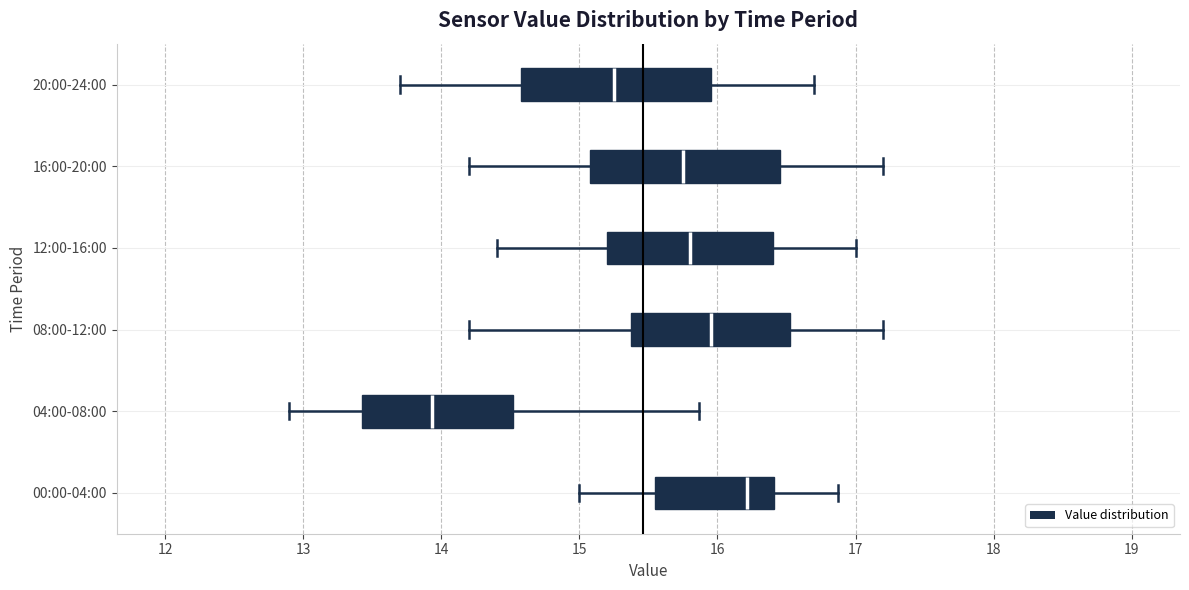

Reading bottom to top, transcribe this box plot: for each box, give where its median line is, the range the box spans, and where its two whiskers end, as read against the x-axis. The values are not printed on the chart, so give them approximately, as read against the axis.

00:00-04:00: median 16.2, box 15.5 to 16.4, whiskers 15.0 to 16.9
04:00-08:00: median 13.9, box 13.4 to 14.5, whiskers 12.9 to 15.9
08:00-12:00: median 16.0, box 15.4 to 16.5, whiskers 14.2 to 17.2
12:00-16:00: median 15.8, box 15.2 to 16.4, whiskers 14.4 to 17.0
16:00-20:00: median 15.8, box 15.1 to 16.5, whiskers 14.2 to 17.2
20:00-24:00: median 15.3, box 14.6 to 16.0, whiskers 13.7 to 16.7